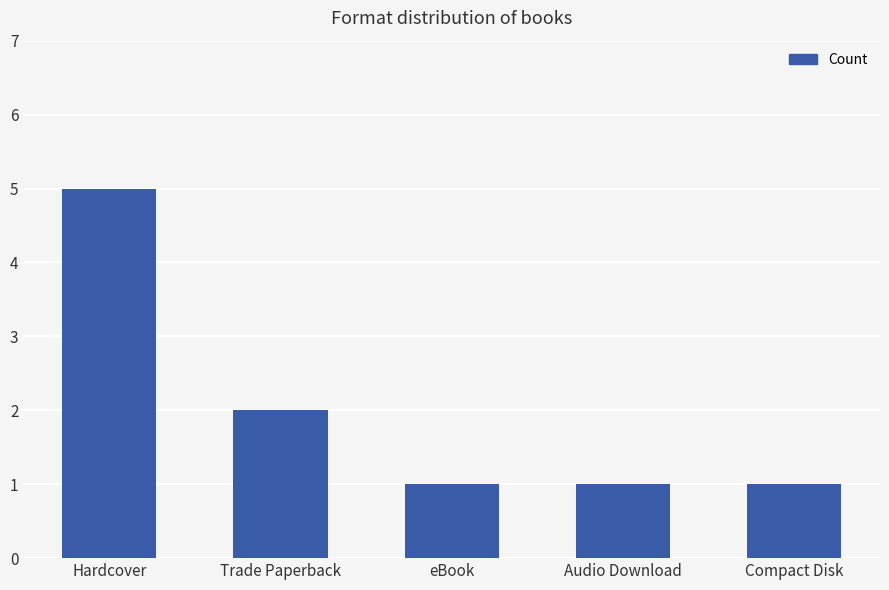

Count the number of data series in this chart.

1